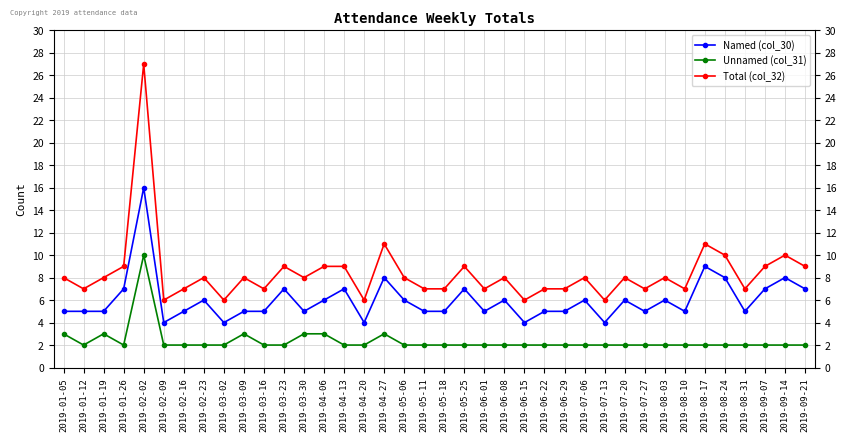

True or false: Named (col_30) has more than 0 interior local peaks.

True